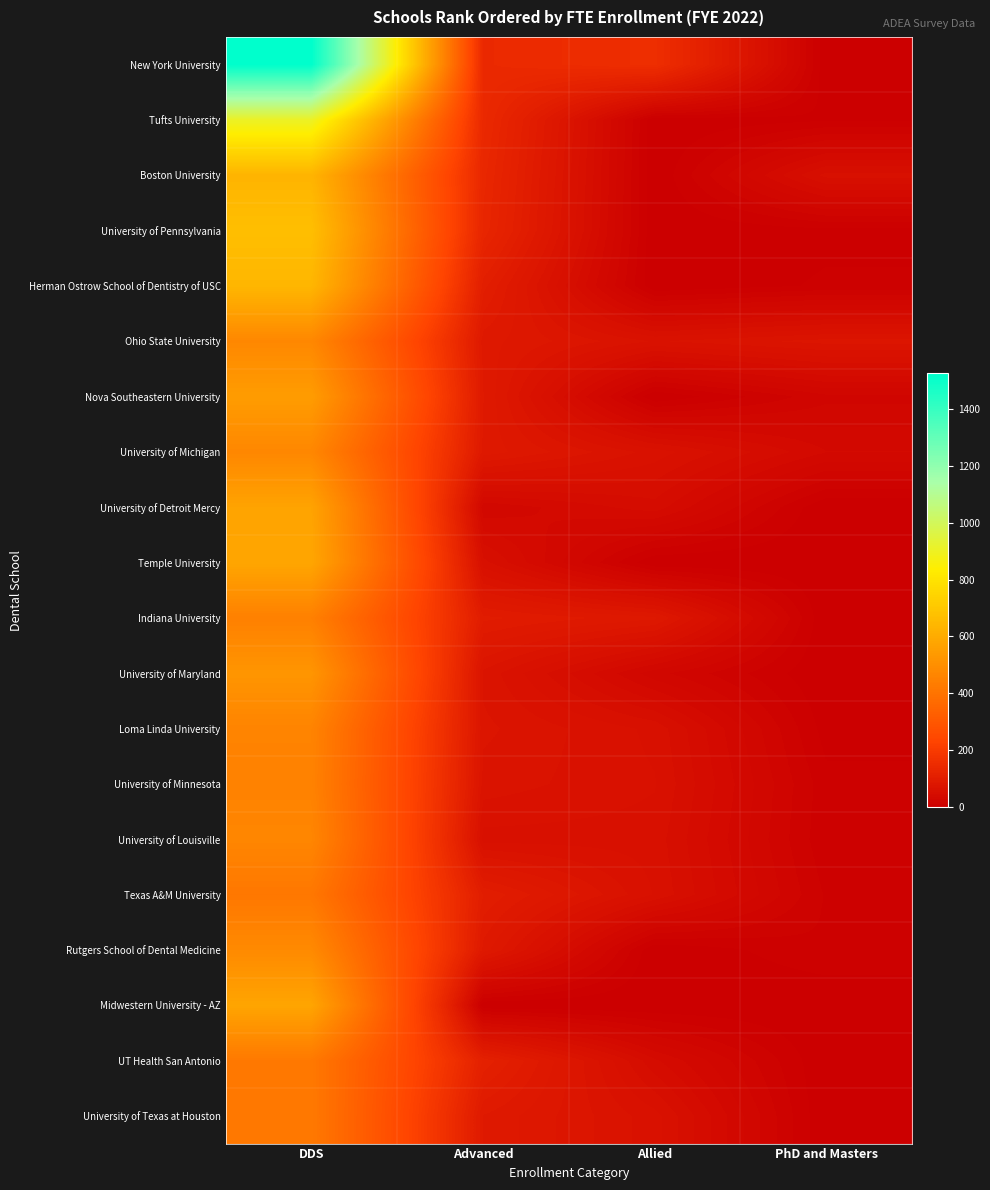

How many distinct data groups are displayed?

20